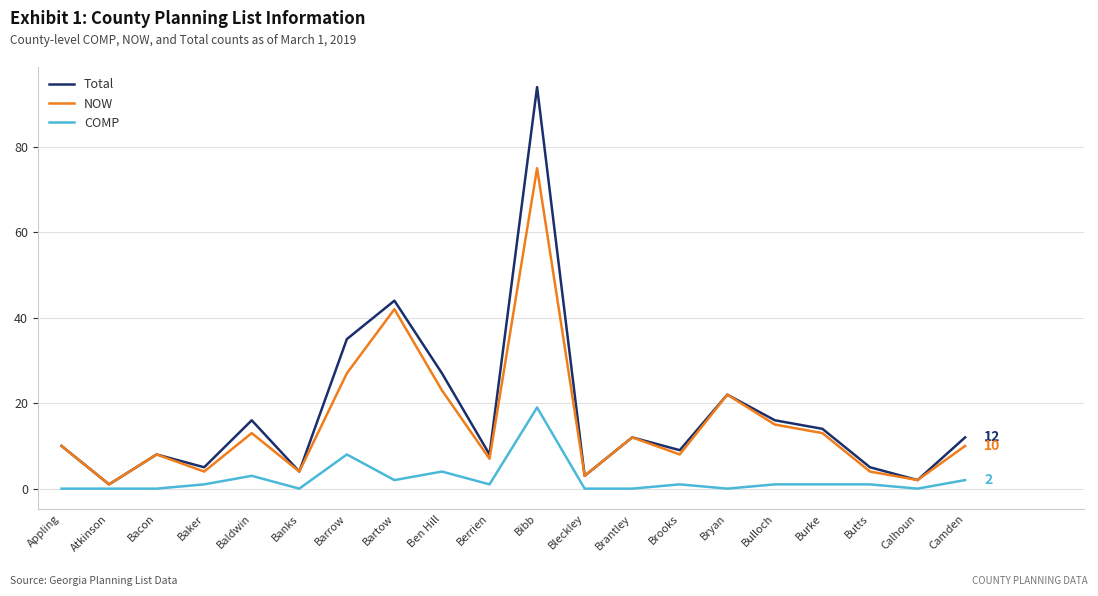

What position from the right is Baldwin?

16